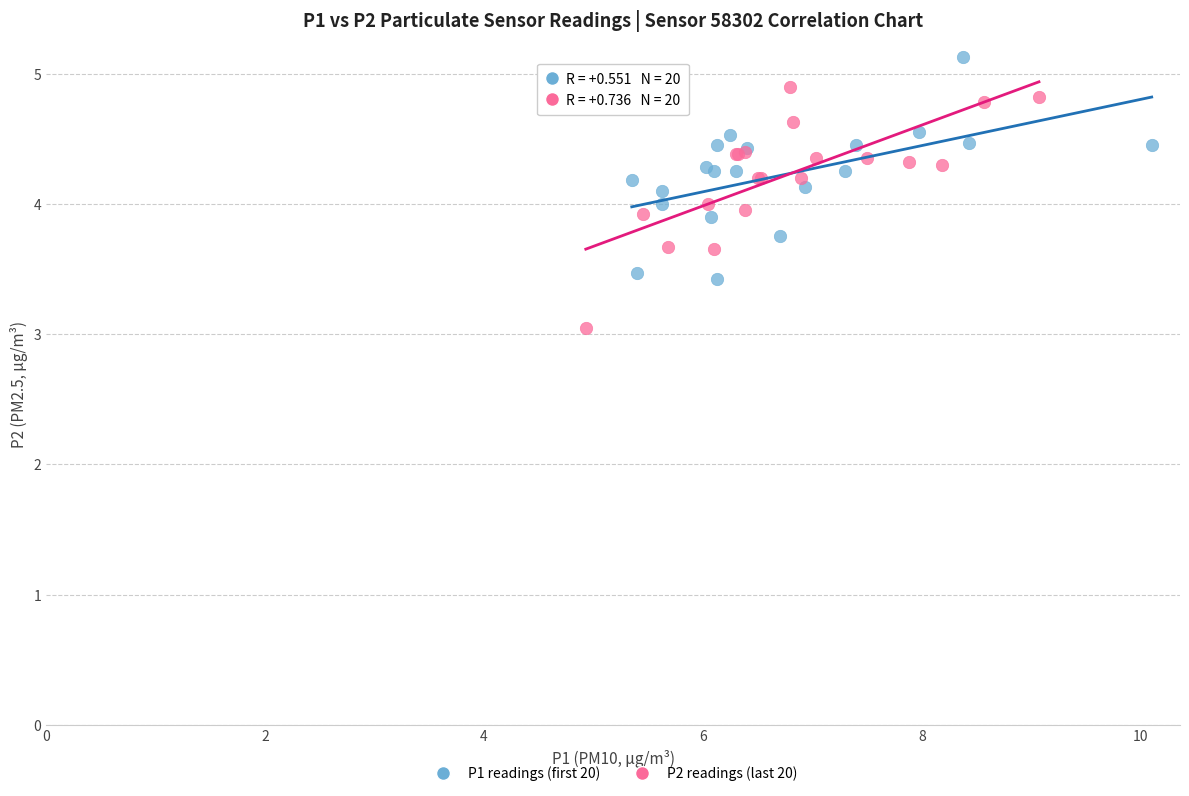

What are all the series names shown in the legend?

P1 readings (first 20), P2 readings (last 20)